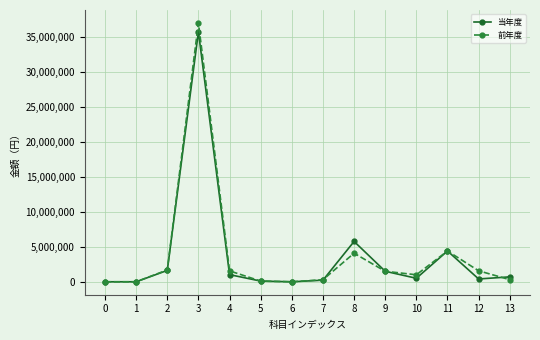

What is the approximate value of 前年度 at 5, to the nearest 10?

100000